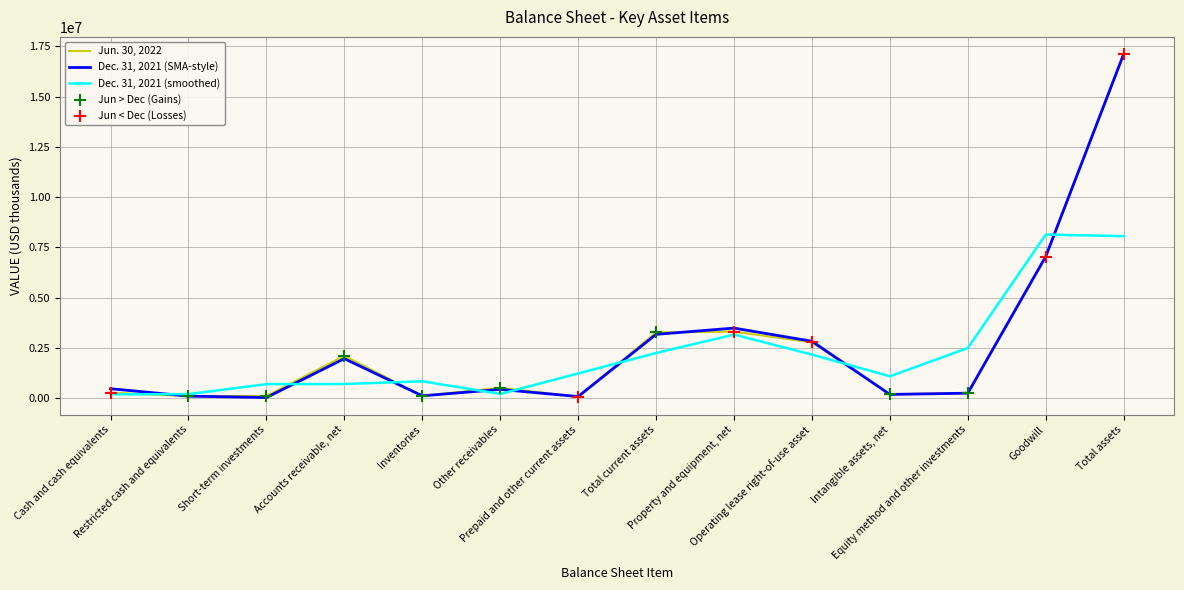

What is the total value across all series at Property and equipment, net?

9942062.0